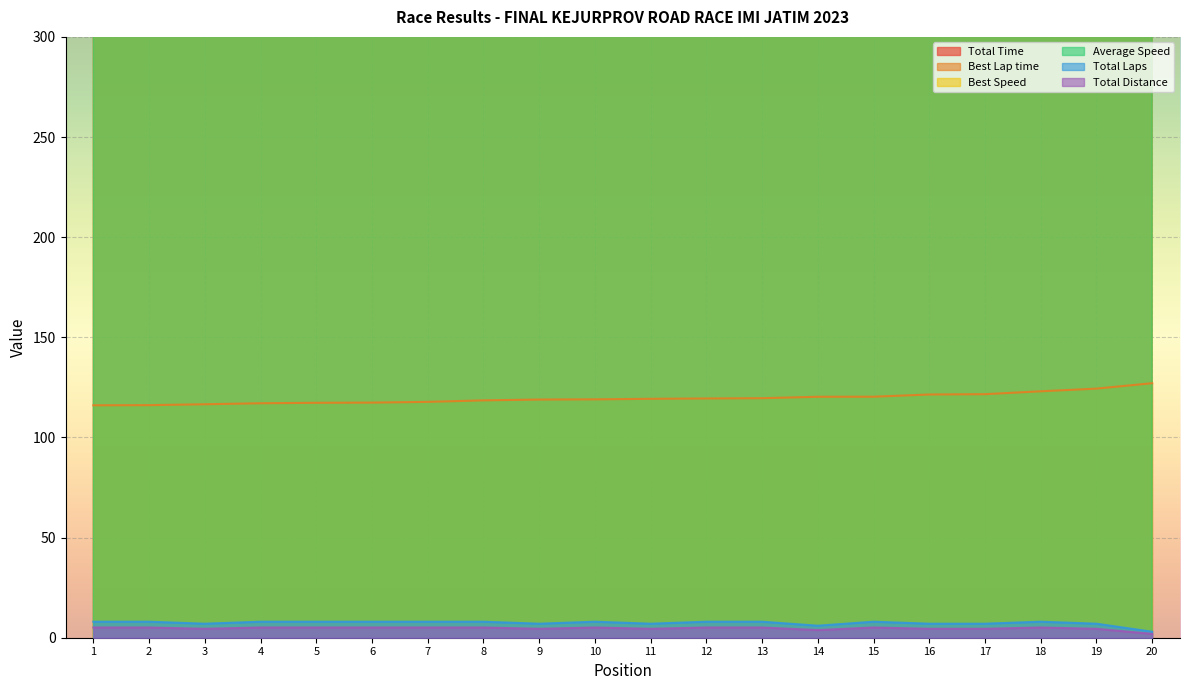

True or false: Best Lap time has a value of 204.2 at 18.

False